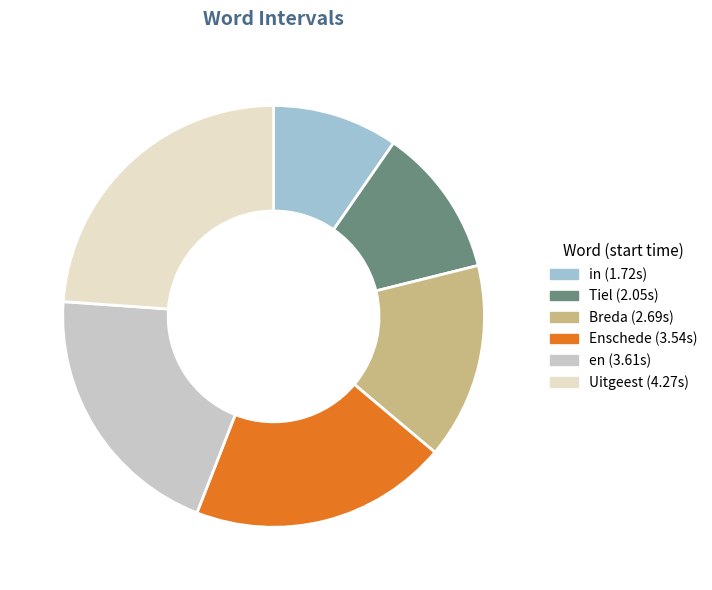

Is there any slice that represents more than half of the pie?

No